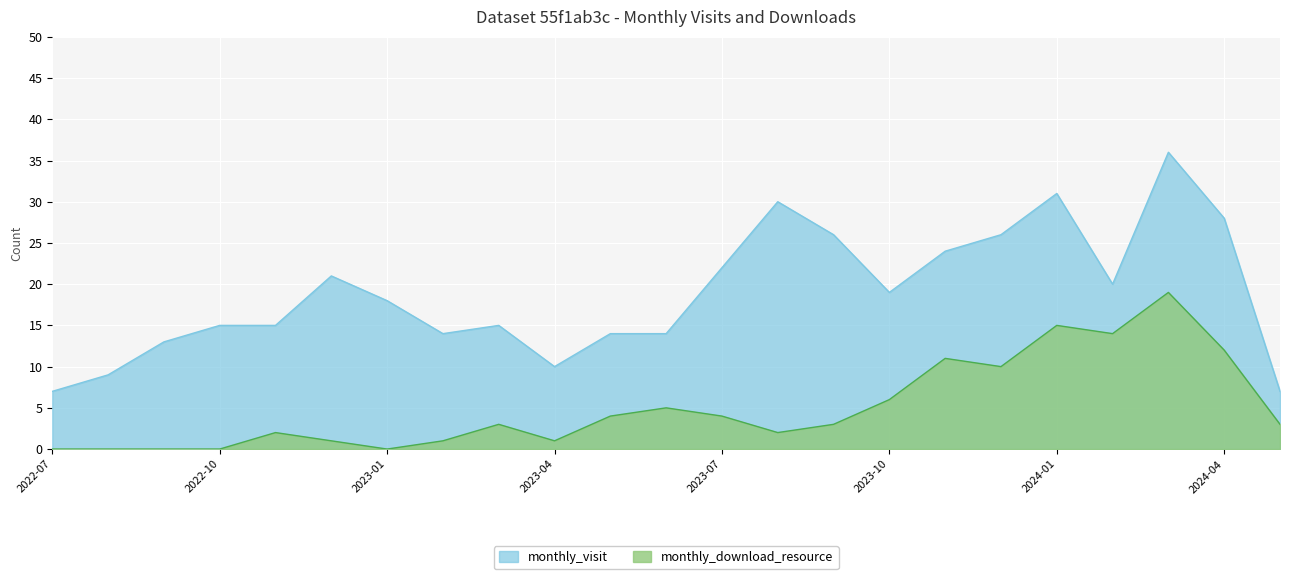

Which series changed the most between 2023-02 and 2024-05?

monthly_visit